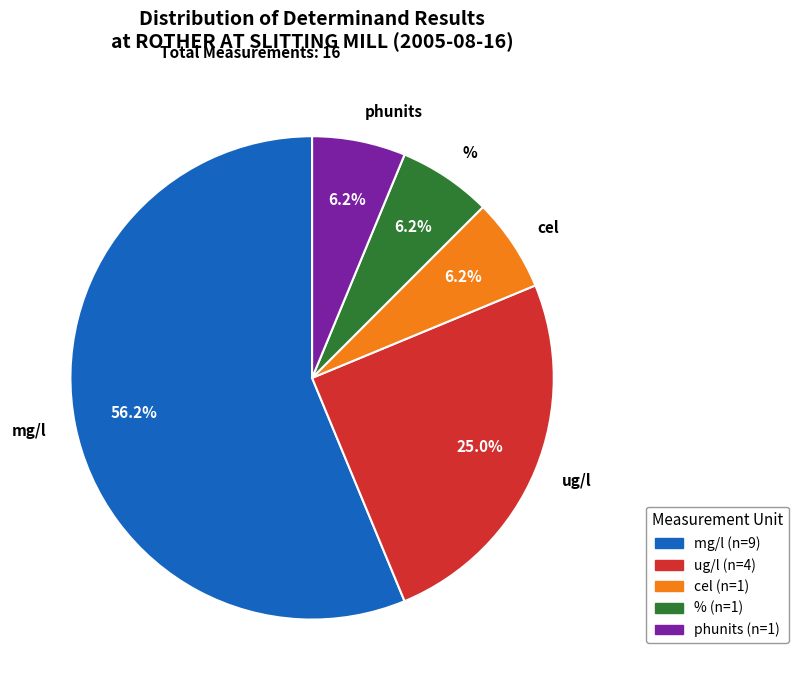

Which has a higher value, phunits or mg/l?

mg/l